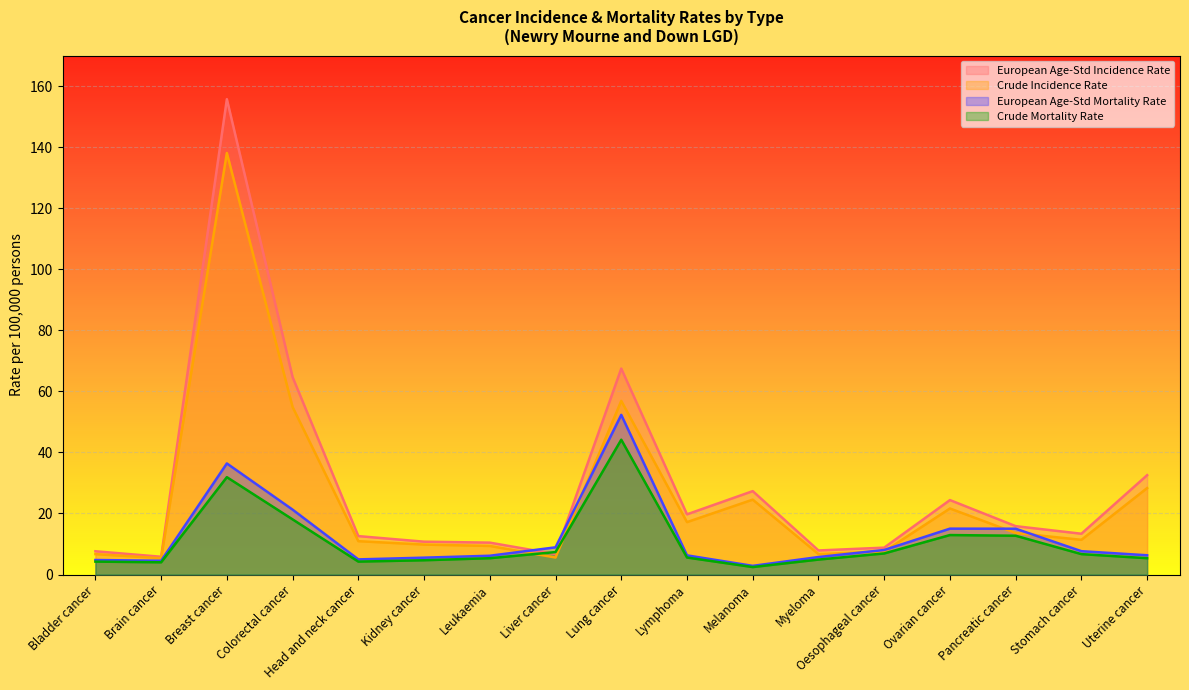

What is the lowest value of the European Age-Std Mortality Rate series?

2.8